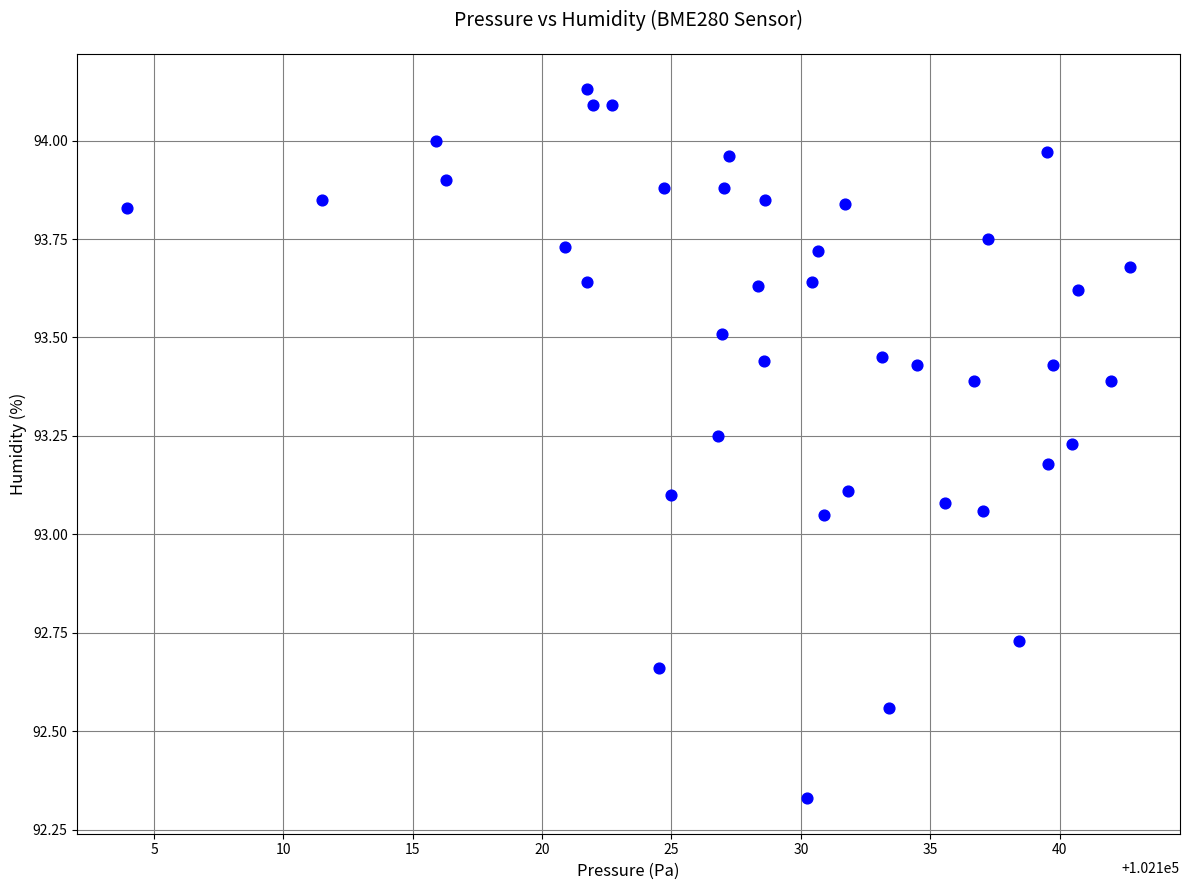

What is the range of Y values (max minus min)?

1.8